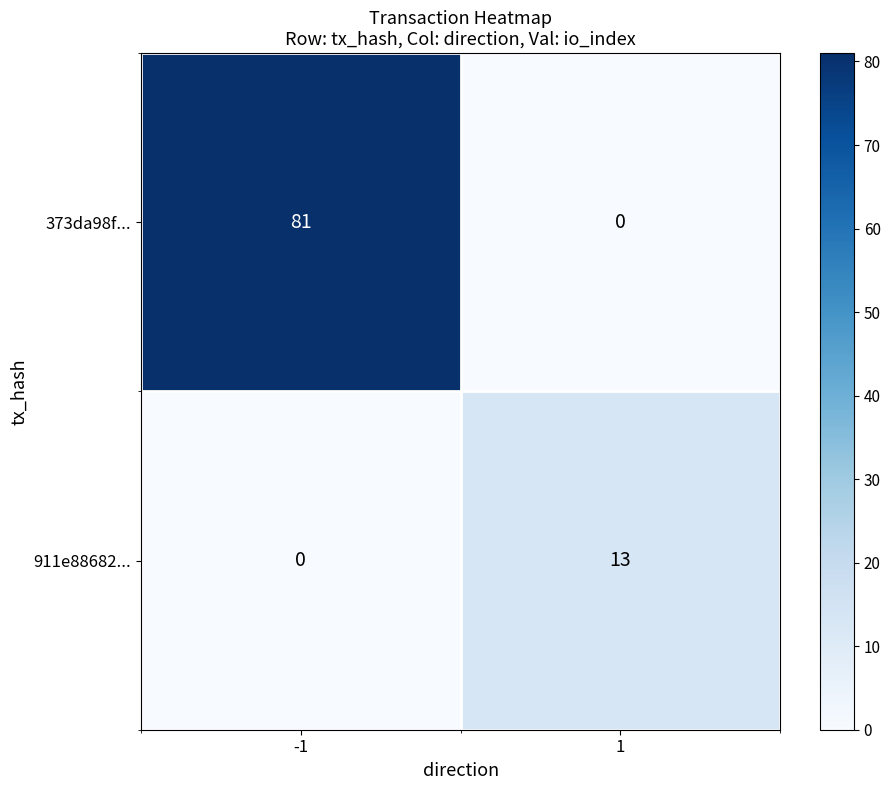

Which series has the widest spread of values?

373da98f...